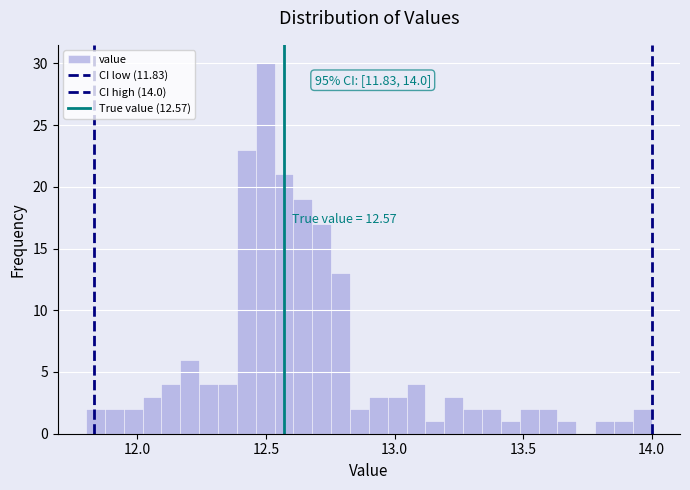

Read against the x-axis, roughly where is the centre of the tallest bar?

12.50